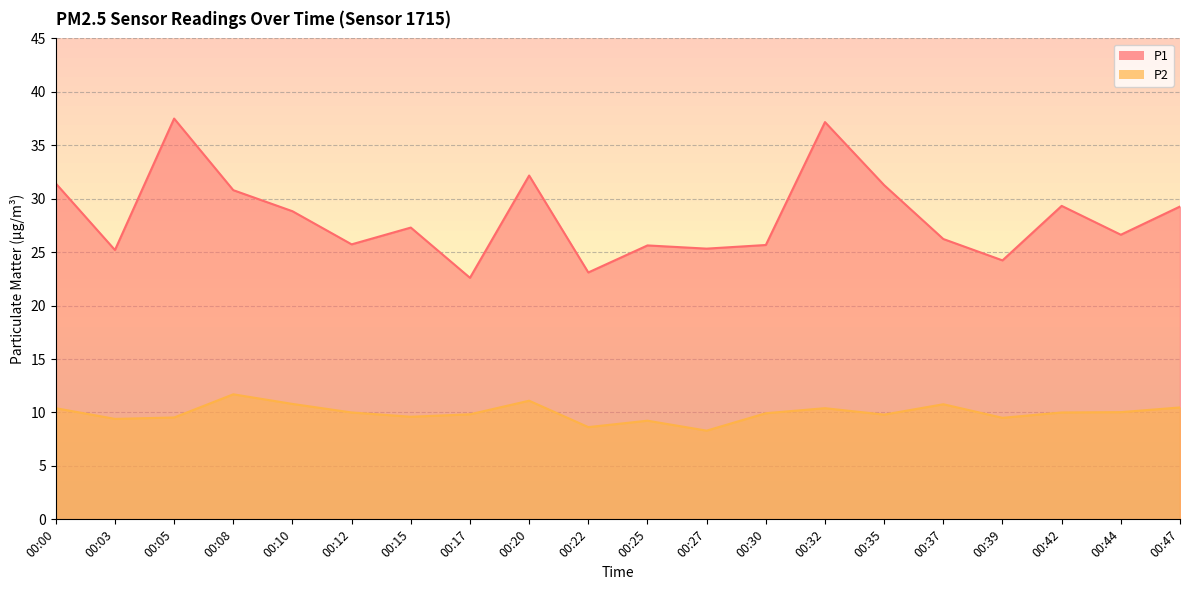

True or false: P2 and P1 intersect in this chart.

False